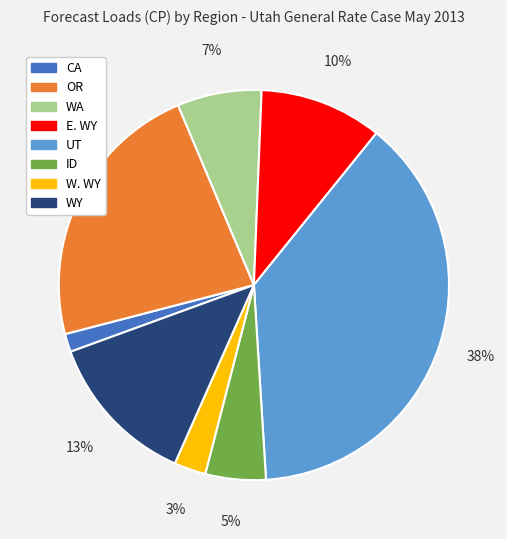

What is the smallest slice in the pie chart?

CA